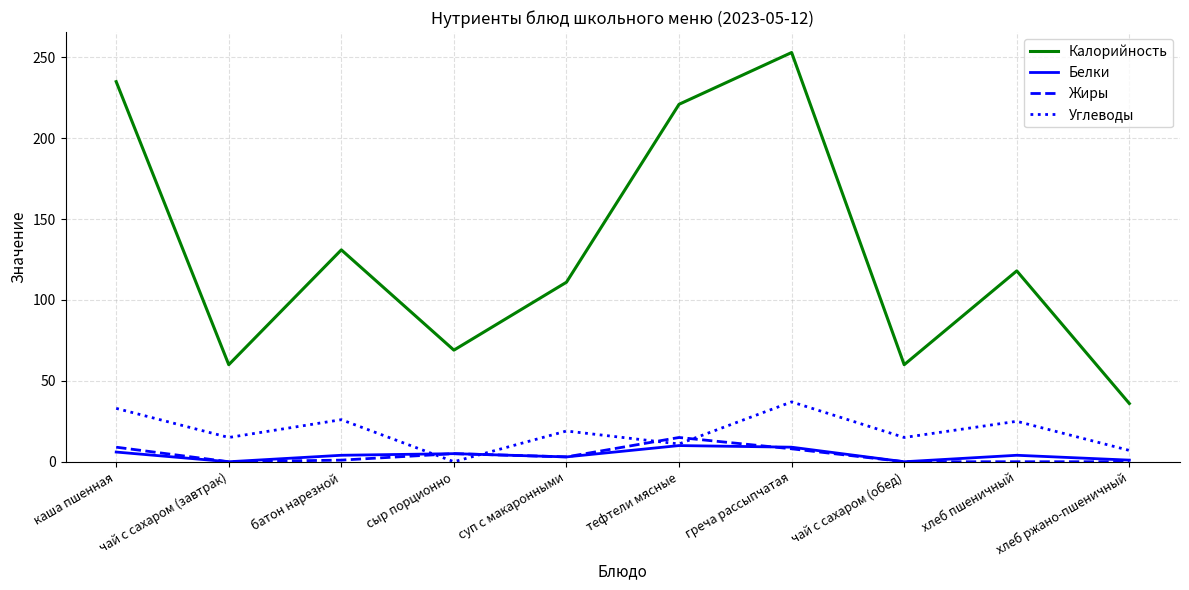

True or false: Жиры and Калорийность cross at least once.

False